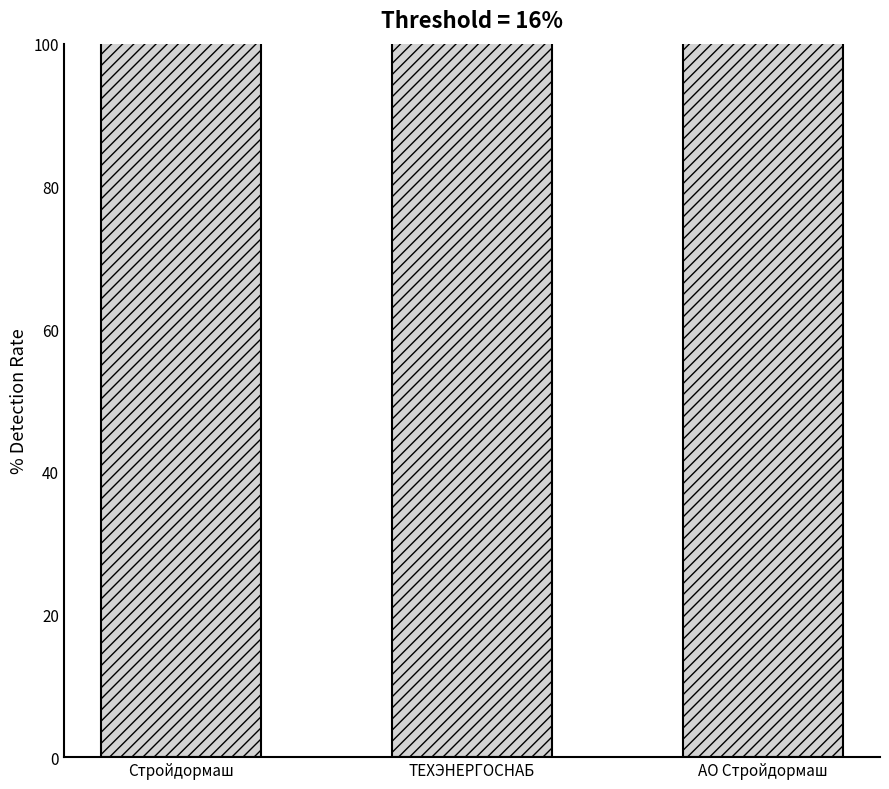

List the labels in order of value, largest first.

Стройдормаш, АО Стройдормаш, ТЕХЭНЕРГОСНАБ